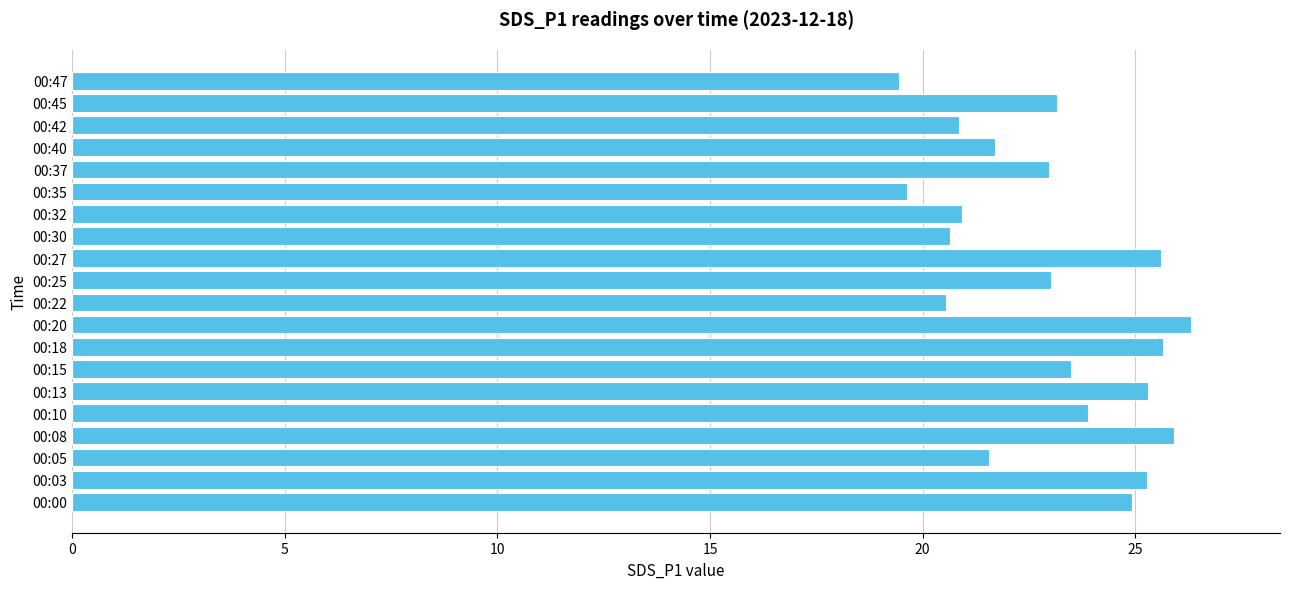

Between 00:22 and 00:13, which is larger?

00:13